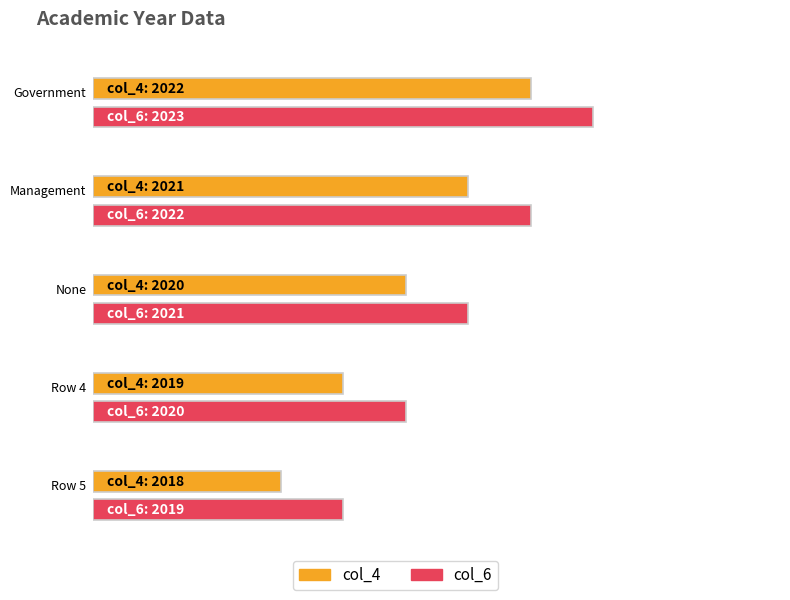

What is the value of the col_6 bar at the 3rd from the left?

2021